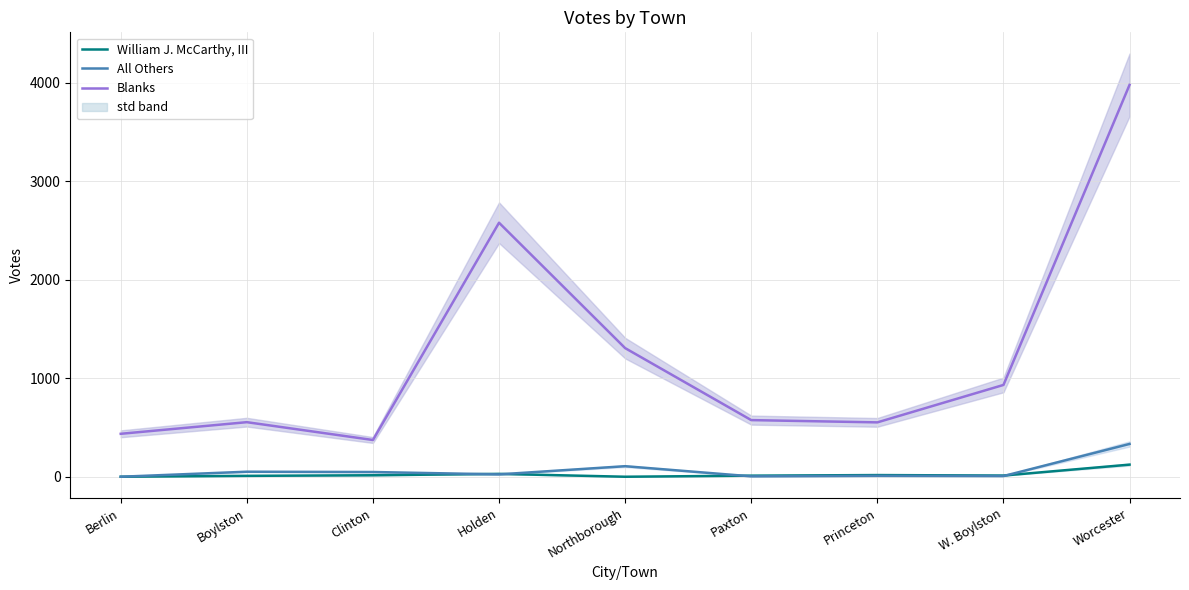

Reading left to right, extract all data points from this chart.

William J. McCarthy, III: Berlin=0	Boylston=9	Clinton=15	Holden=29	Northborough=0	Paxton=11	Princeton=17	W. Boylston=12	Worcester=123
All Others: Berlin=0	Boylston=51	Clinton=48	Holden=24	Northborough=107	Paxton=4	Princeton=9	W. Boylston=7	Worcester=333
Blanks: Berlin=436	Boylston=554	Clinton=373	Holden=2579	Northborough=1306	Paxton=575	Princeton=552	W. Boylston=932	Worcester=3979